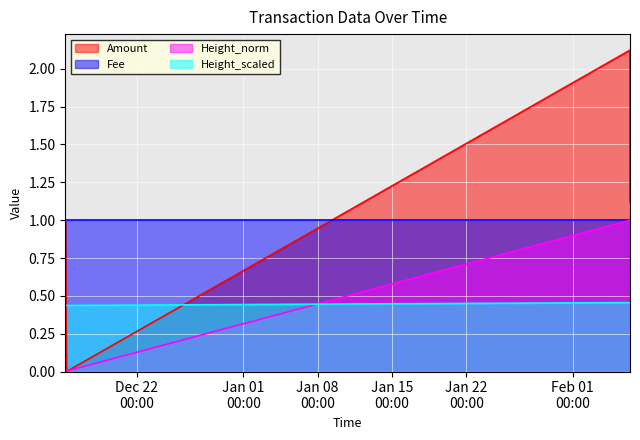

Where is Height_scaled nearest to the value 0?

2017-12-15 06:29:26